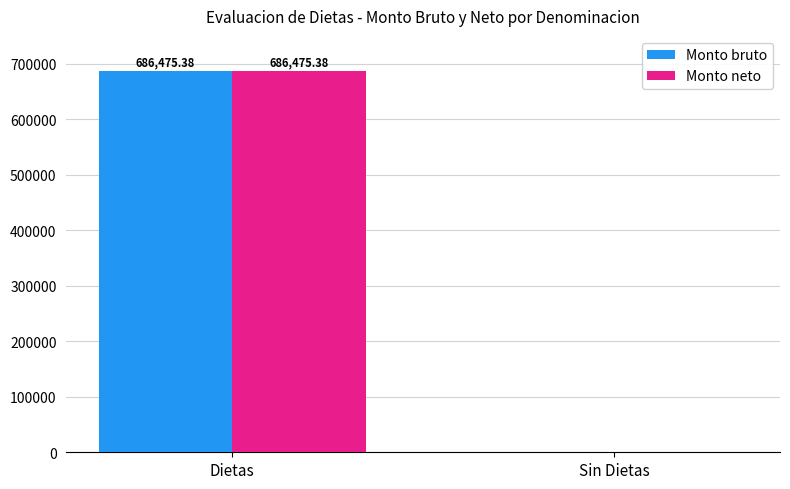

Is the value of Monto neto at Dietas greater than the value of Monto bruto at Sin Dietas?

Yes